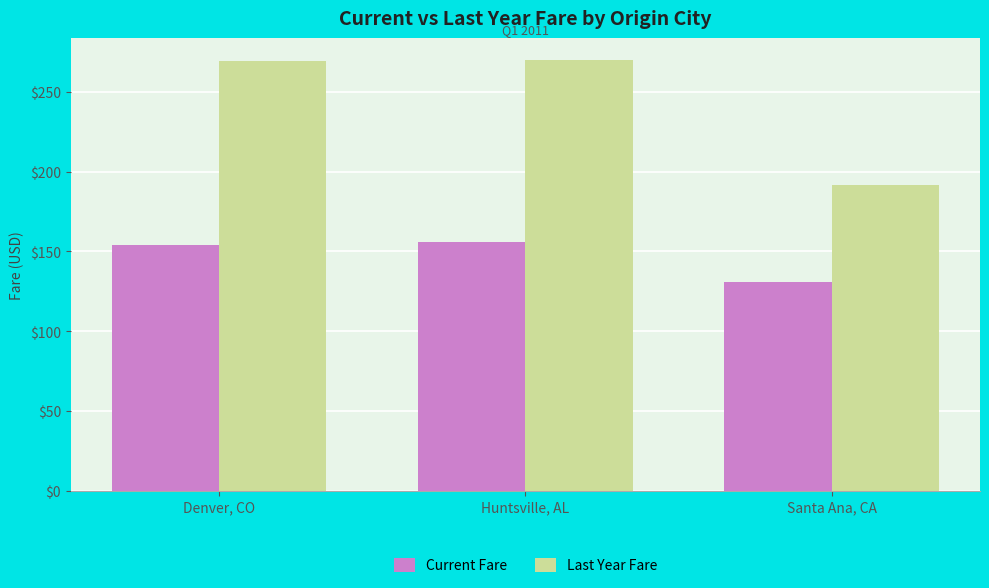

What is the total value across all series at Denver, CO?

422.9